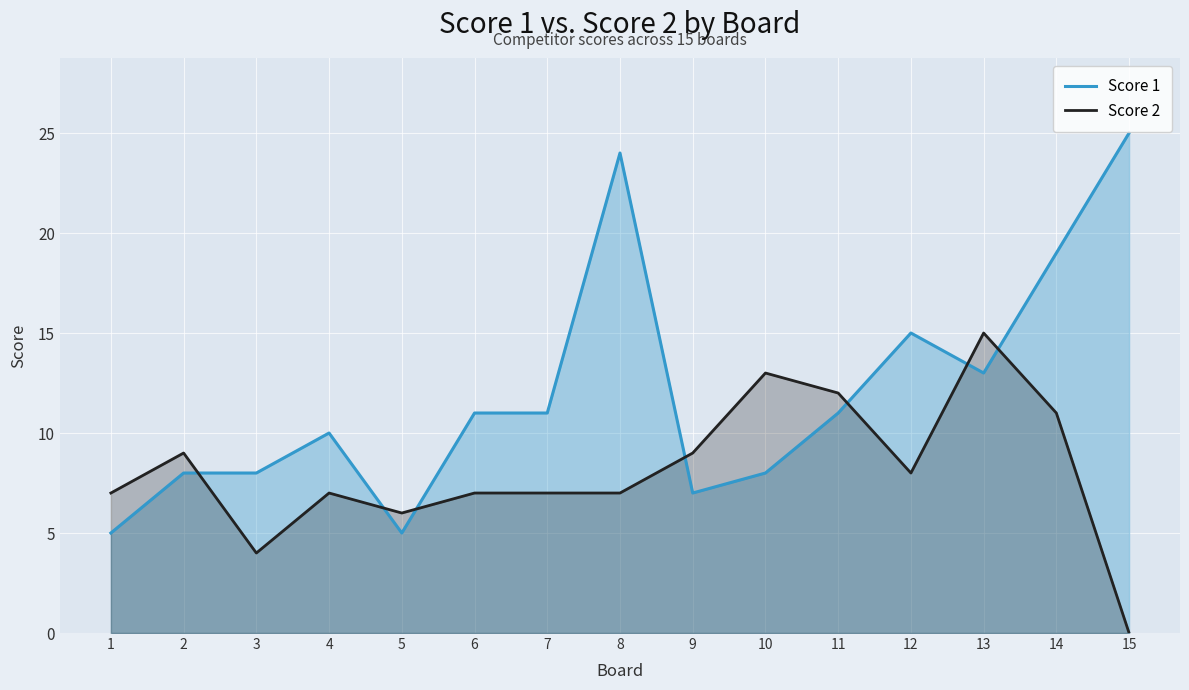

How many values in the Score 2 series exceed 7?

7